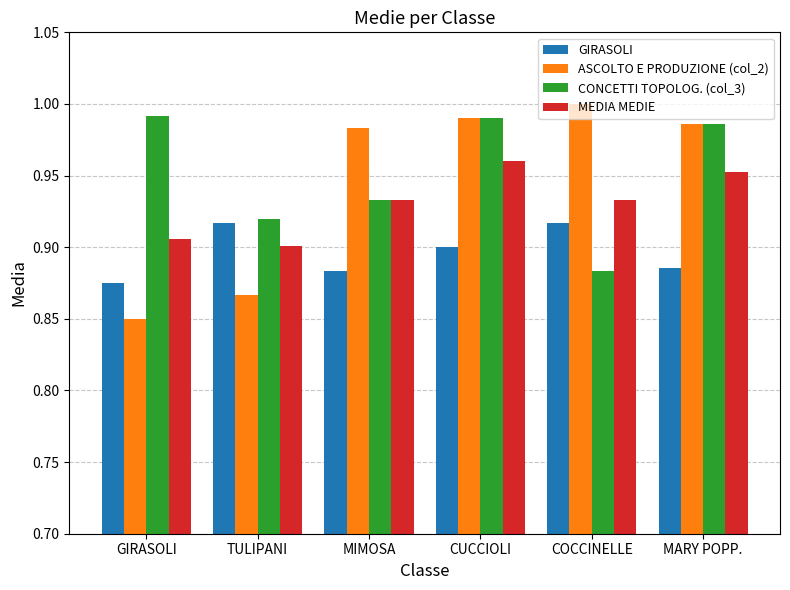

How many distinct data groups are displayed?

4